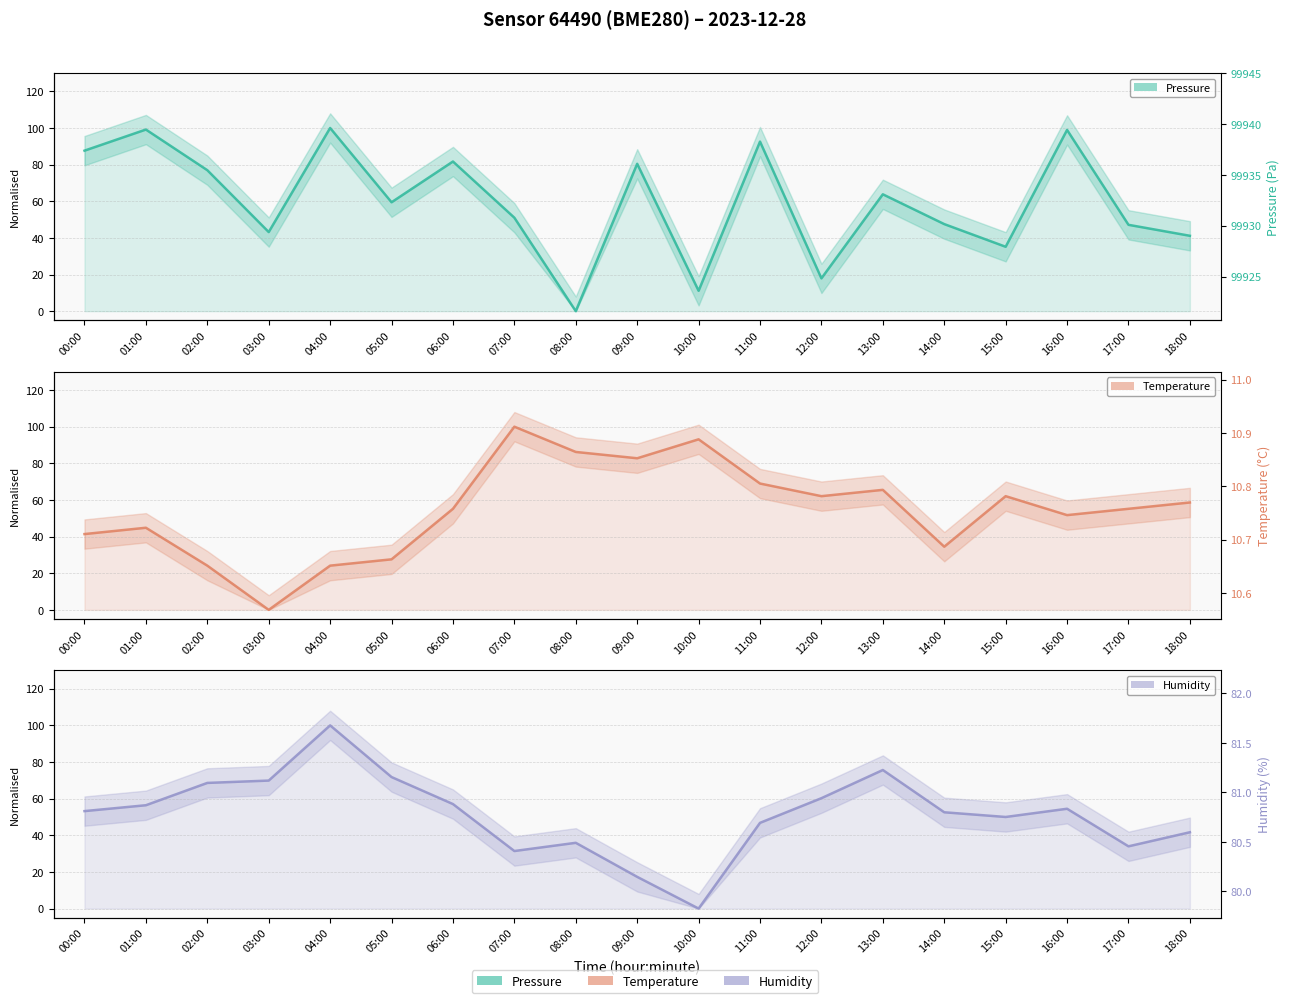

How many categories are shown in the chart?

19